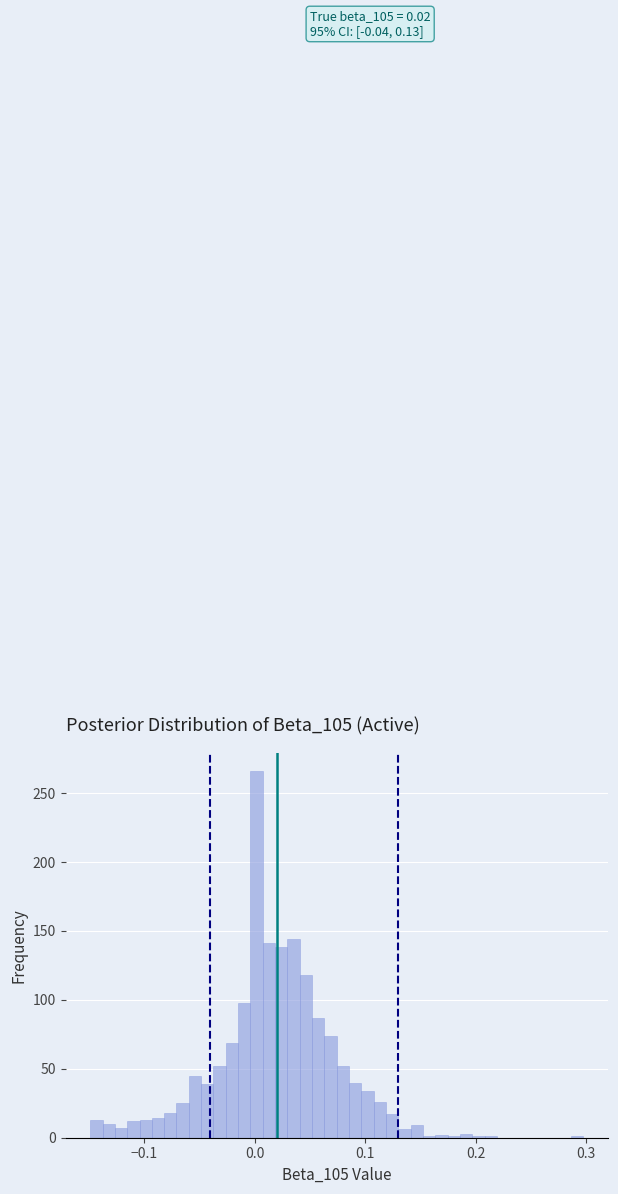

Read against the x-axis, roughly where is the centre of the tallest bar?

0.00